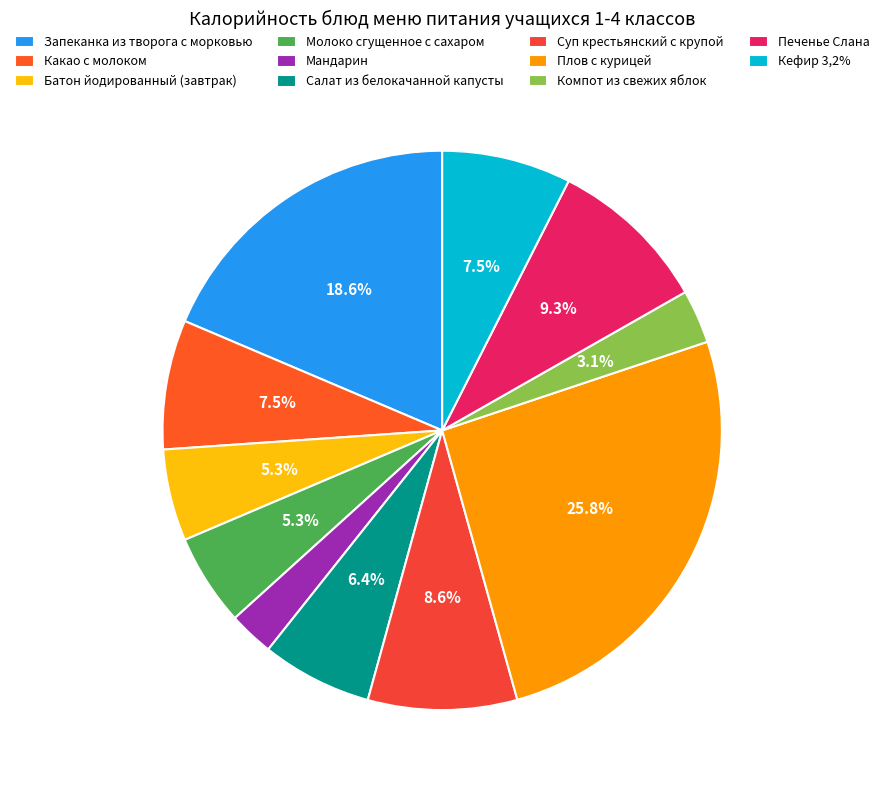

How many segments does this pie chart have?

11